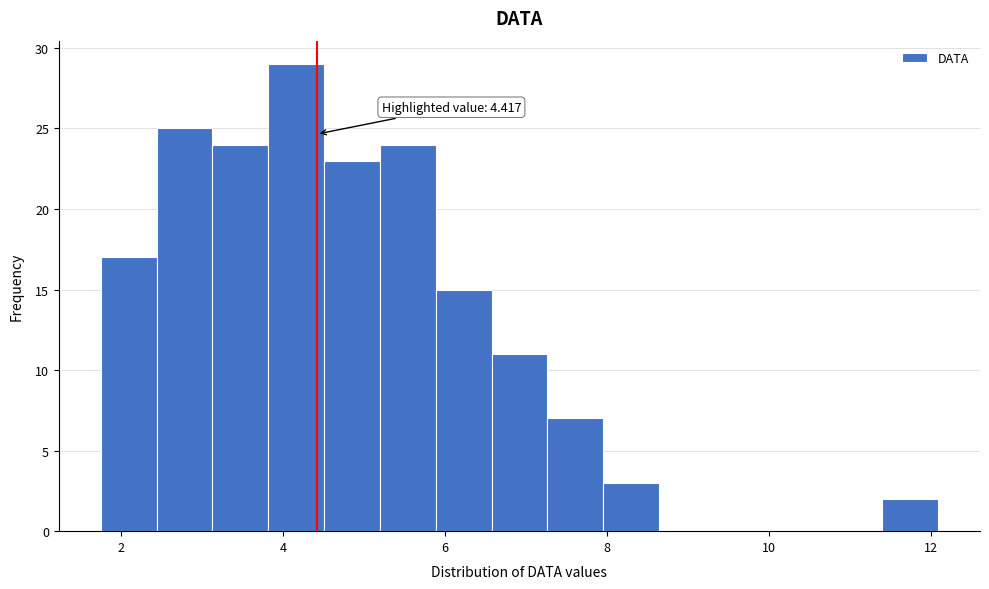

Around what value on the x-axis is the tallest bar? Give the approximate position of its centre, as read against the axis.

4.2